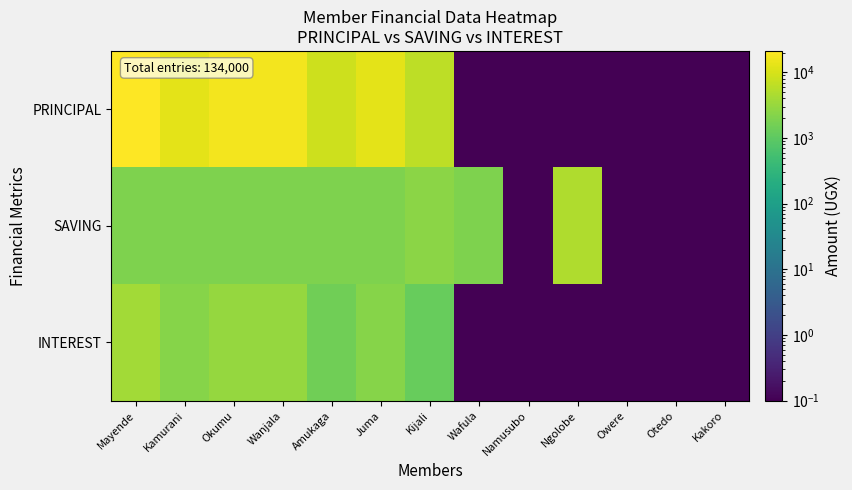

Which series changed the most between Wanjala and Otedo?

PRINCIPAL